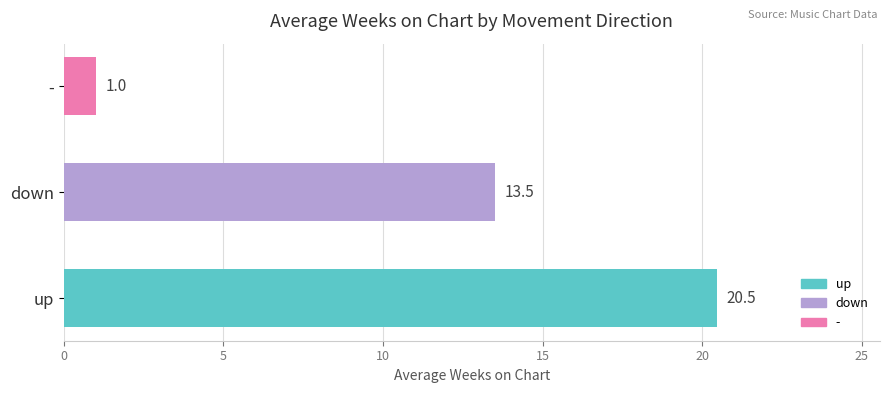

Count the number of data series in this chart.

1